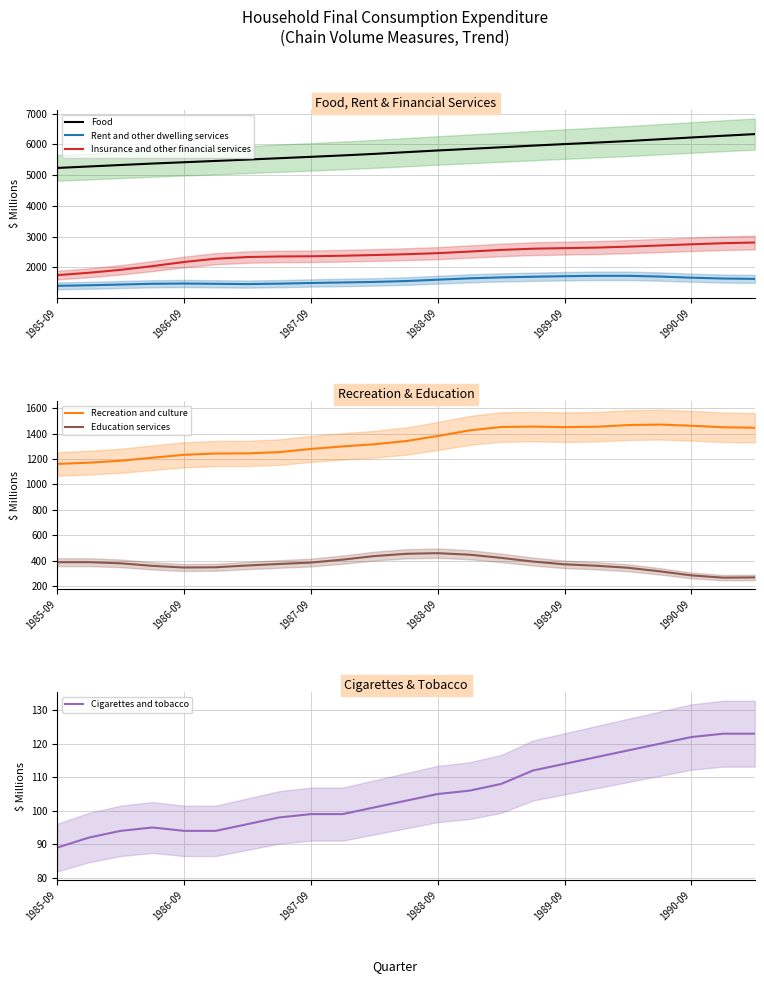

Is the value of Insurance and other financial services at 1989-09 greater than the value of Rent and other dwelling services at 1987-09?

Yes